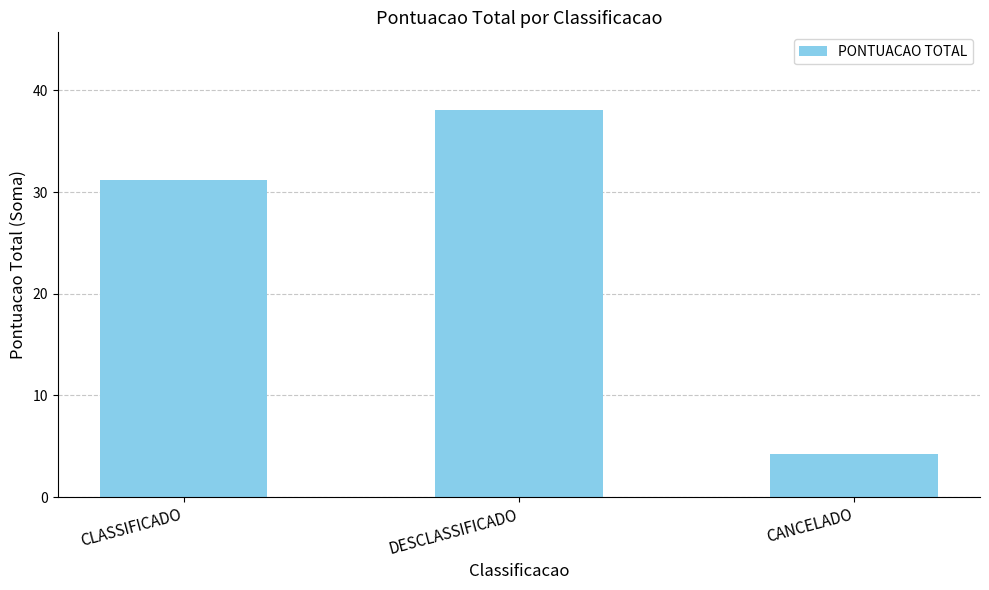

List the labels in order of value, smallest first.

CANCELADO, CLASSIFICADO, DESCLASSIFICADO